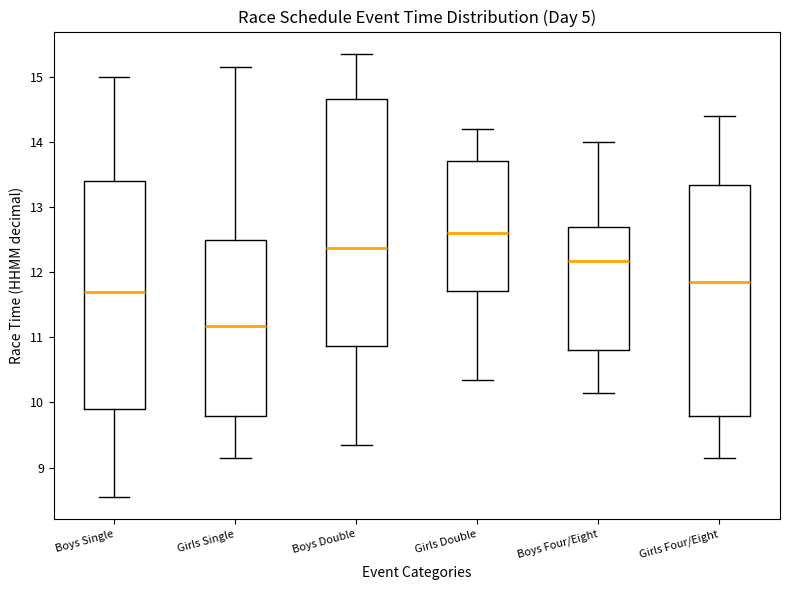

Which box has the lowest median line?

Girls Single